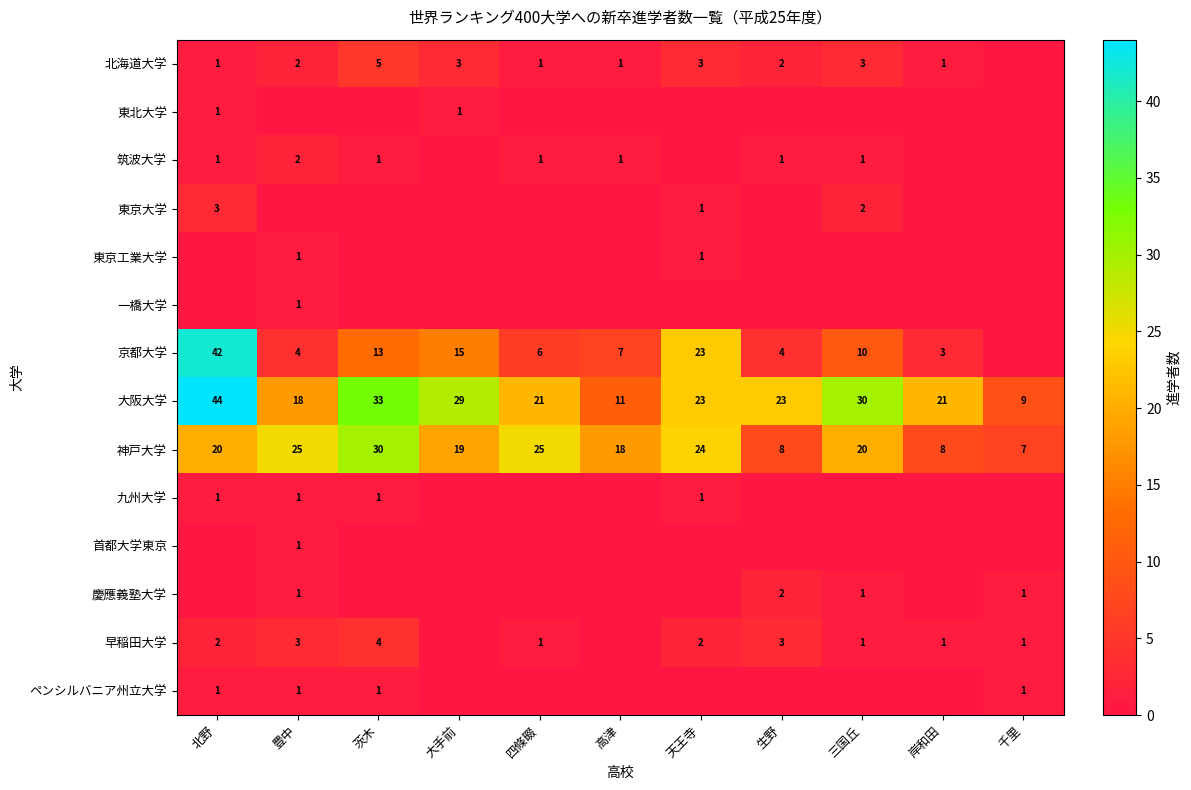

What is the difference between the maximum and minimum values in the 大阪大学 series?

35